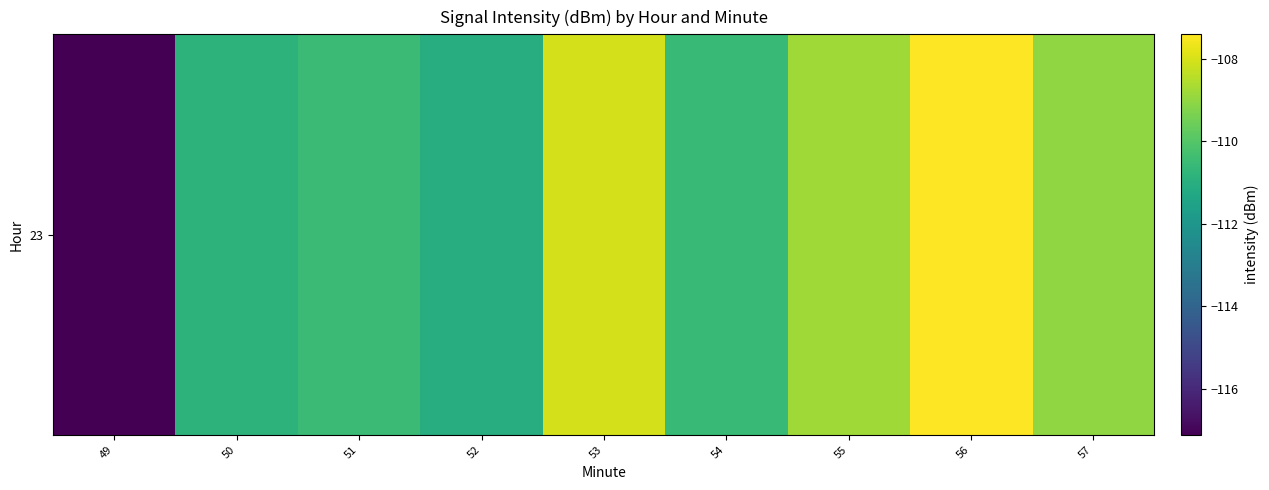

True or false: the data shows -117.1 at 49.

True